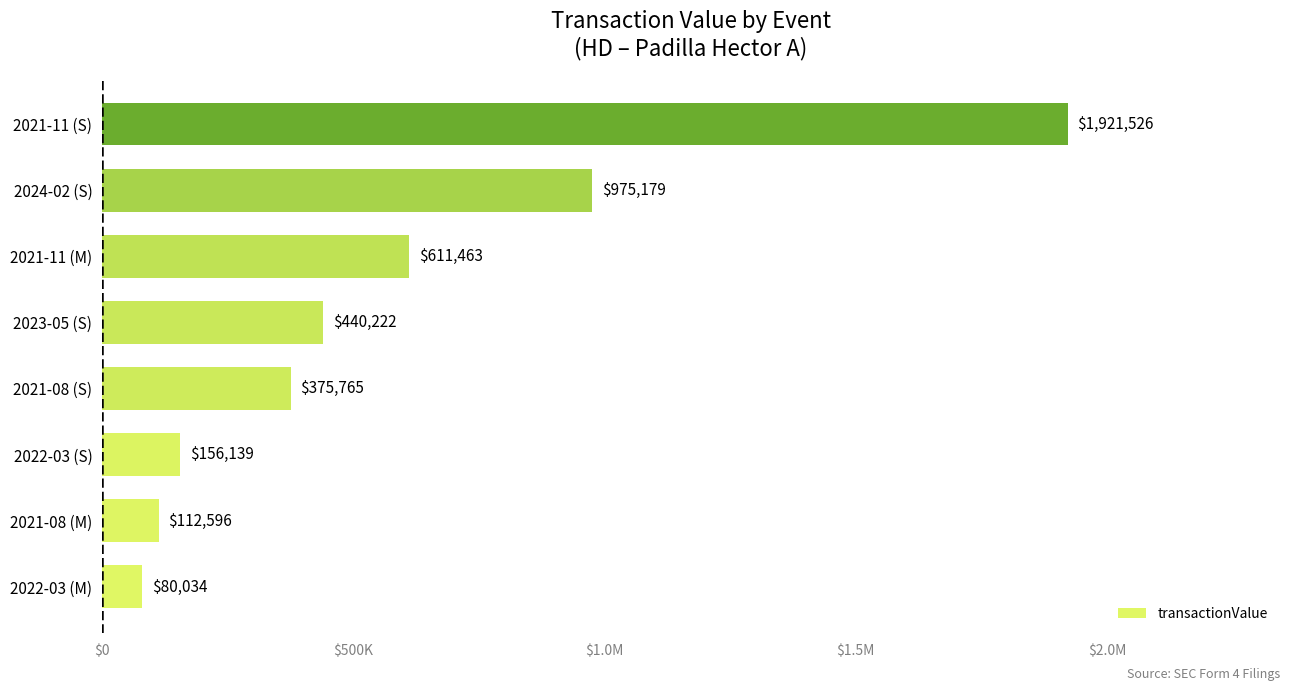

Does the chart contain any negative values?

No